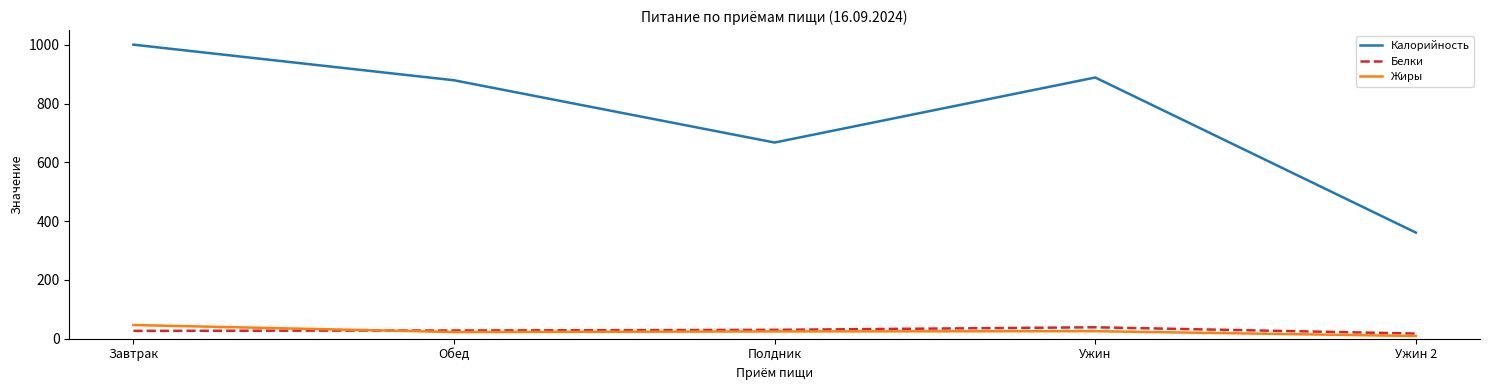

Which category has the lowest value in the Калорийность series?

Ужин 2